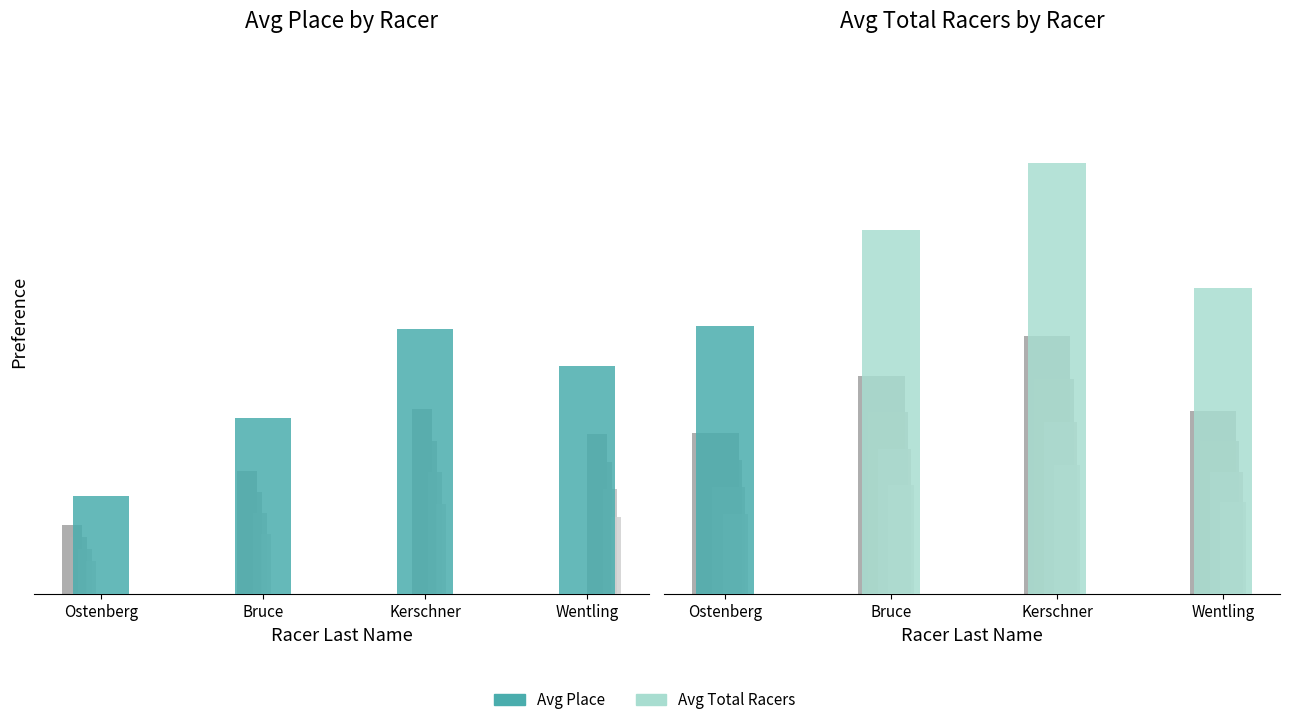

Which series has the largest range (max minus min)?

Avg Total Racers